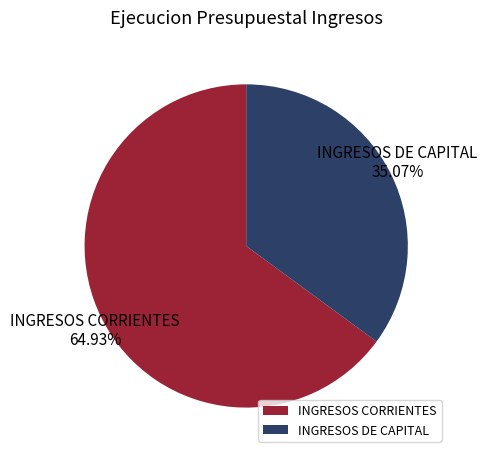

Does INGRESOS CORRIENTES represent more than half of the total?

Yes